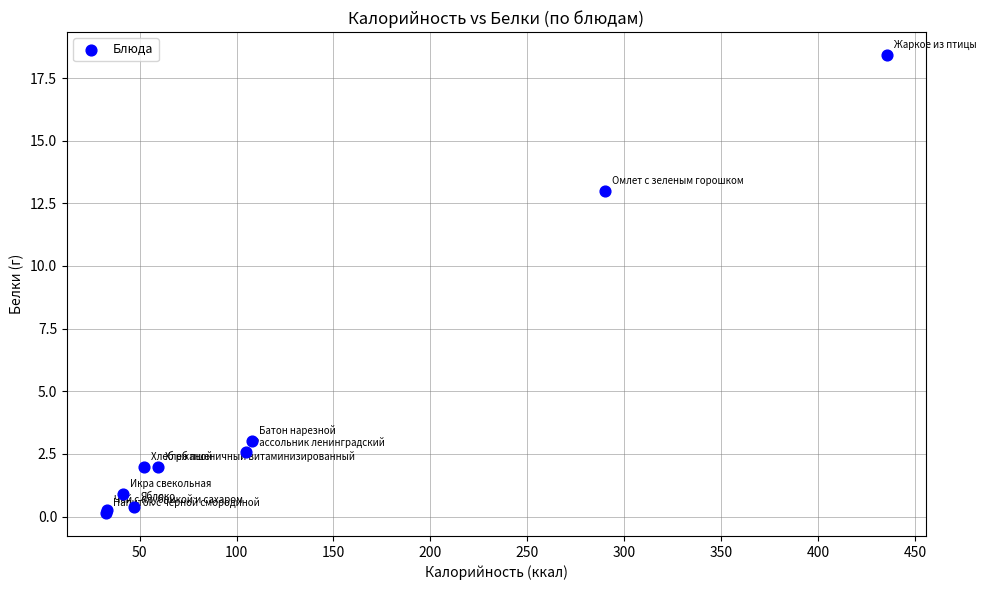

What Y value in the scatter plot is closest to 9?

13.0